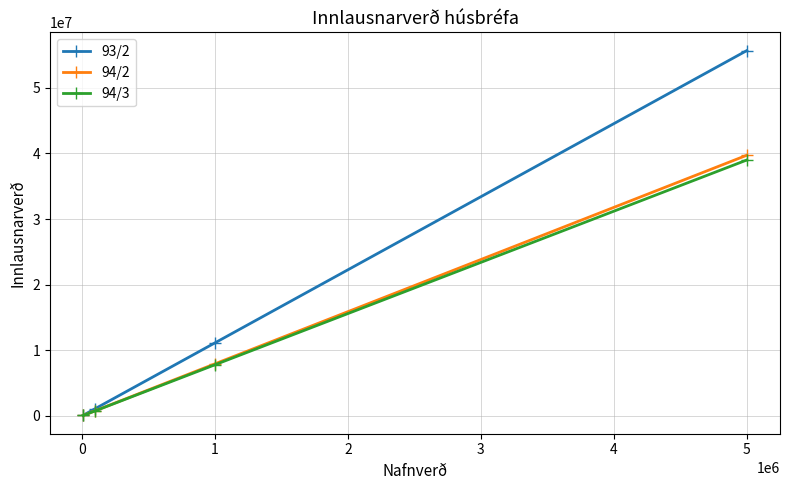

Between 1 and 5, which series saw the biggest shift?

93/2